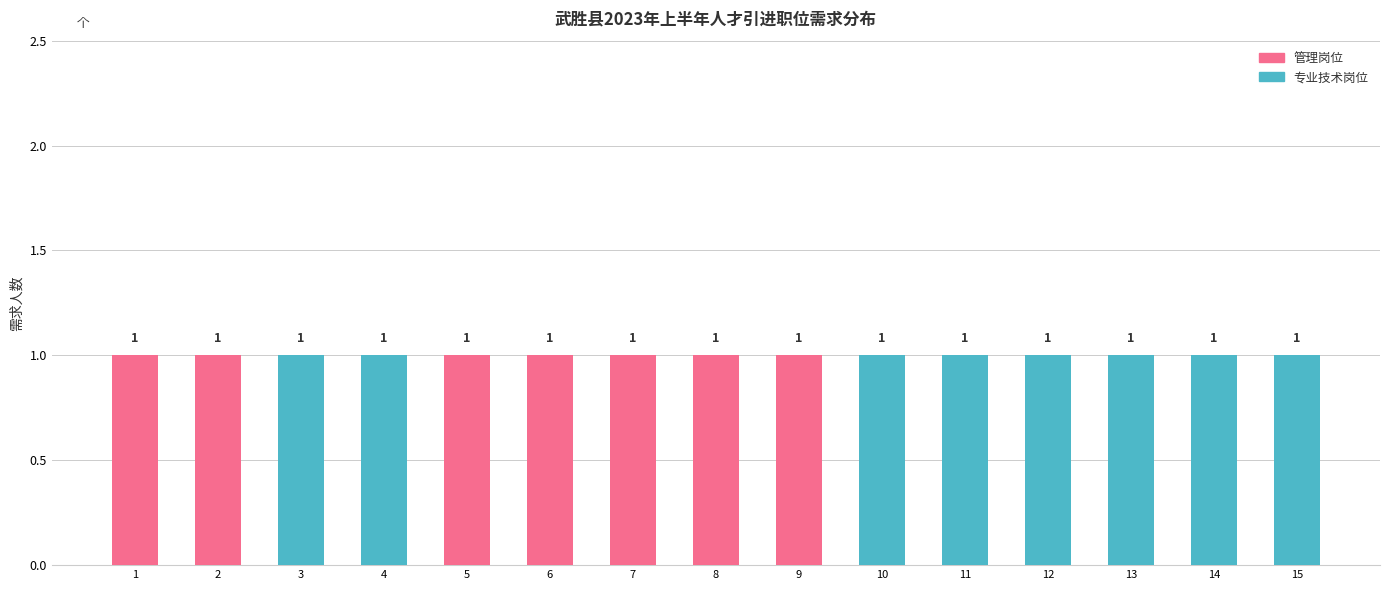

The 管理岗位 series shows 1 at 15. True or false?

False